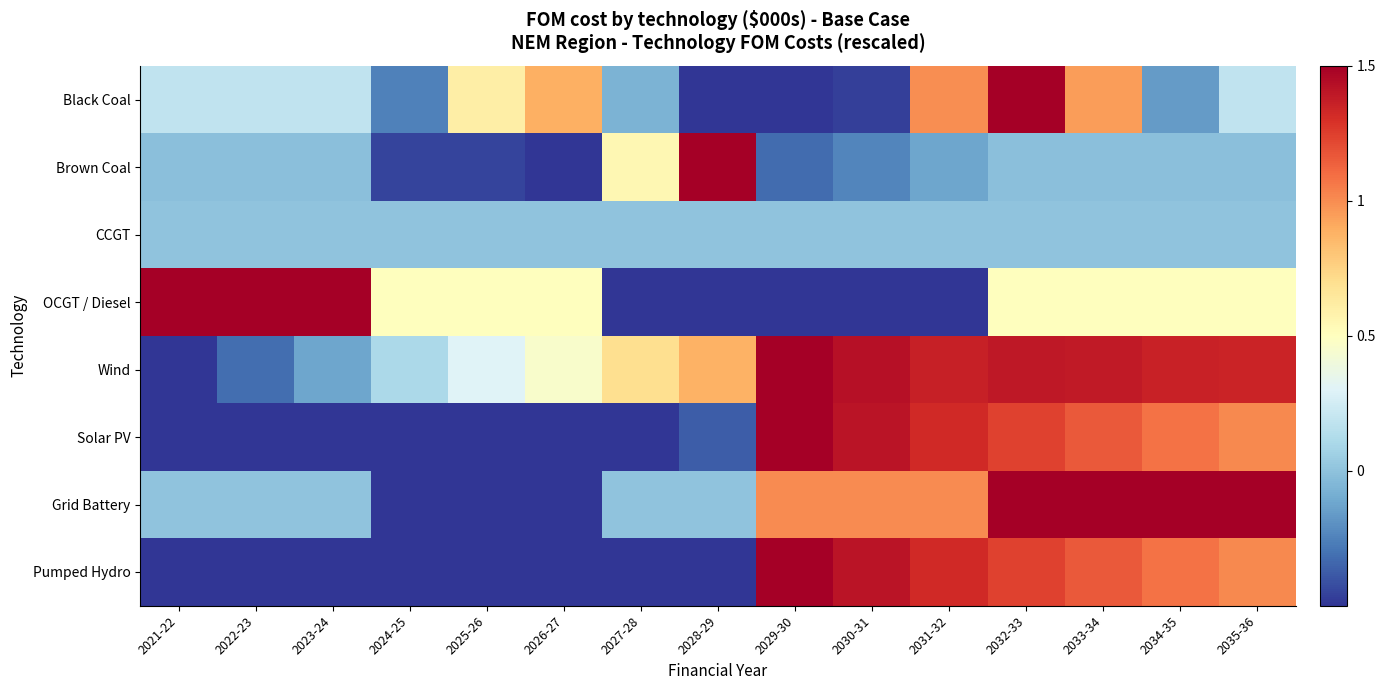

Reading left to right, what are all the values shown in this chart?

Black Coal: 2021-22=0.2	2022-23=0.2	2023-24=0.2	2024-25=-0.3	2025-26=0.6	2026-27=0.9	2027-28=-0.1	2028-29=-0.5	2029-30=-0.5	2030-31=-0.5	2031-32=1.0	2032-33=1.5	2033-34=0.9	2034-35=-0.2	2035-36=0.2
Brown Coal: 2021-22=-0.0	2022-23=-0.0	2023-24=-0.0	2024-25=-0.5	2025-26=-0.4	2026-27=-0.5	2027-28=0.5	2028-29=1.5	2029-30=-0.3	2030-31=-0.2	2031-32=-0.1	2032-33=-0.0	2033-34=-0.0	2034-35=-0.0	2035-36=-0.0
CCGT: 2021-22=0.0	2022-23=0.0	2023-24=0.0	2024-25=0.0	2025-26=0.0	2026-27=0.0	2027-28=0.0	2028-29=0.0	2029-30=0.0	2030-31=0.0	2031-32=0.0	2032-33=0.0	2033-34=0.0	2034-35=0.0	2035-36=0.0
OCGT / Diesel: 2021-22=1.5	2022-23=1.5	2023-24=1.5	2024-25=0.5	2025-26=0.5	2026-27=0.5	2027-28=-0.5	2028-29=-0.5	2029-30=-0.5	2030-31=-0.5	2031-32=-0.5	2032-33=0.5	2033-34=0.5	2034-35=0.5	2035-36=0.5
Wind: 2021-22=-0.5	2022-23=-0.3	2023-24=-0.1	2024-25=0.1	2025-26=0.3	2026-27=0.5	2027-28=0.7	2028-29=0.9	2029-30=1.5	2030-31=1.4	2031-32=1.4	2032-33=1.4	2033-34=1.4	2034-35=1.4	2035-36=1.3
Solar PV: 2021-22=-0.5	2022-23=-0.5	2023-24=-0.5	2024-25=-0.5	2025-26=-0.5	2026-27=-0.5	2027-28=-0.5	2028-29=-0.4	2029-30=1.5	2030-31=1.4	2031-32=1.3	2032-33=1.2	2033-34=1.2	2034-35=1.1	2035-36=1.0
Grid Battery: 2021-22=0.0	2022-23=0.0	2023-24=0.0	2024-25=-0.5	2025-26=-0.5	2026-27=-0.5	2027-28=0.0	2028-29=0.0	2029-30=1.0	2030-31=1.0	2031-32=1.0	2032-33=1.5	2033-34=1.5	2034-35=1.5	2035-36=1.5
Pumped Hydro: 2021-22=-0.5	2022-23=-0.5	2023-24=-0.5	2024-25=-0.5	2025-26=-0.5	2026-27=-0.5	2027-28=-0.5	2028-29=-0.5	2029-30=1.5	2030-31=1.4	2031-32=1.3	2032-33=1.2	2033-34=1.2	2034-35=1.1	2035-36=1.0